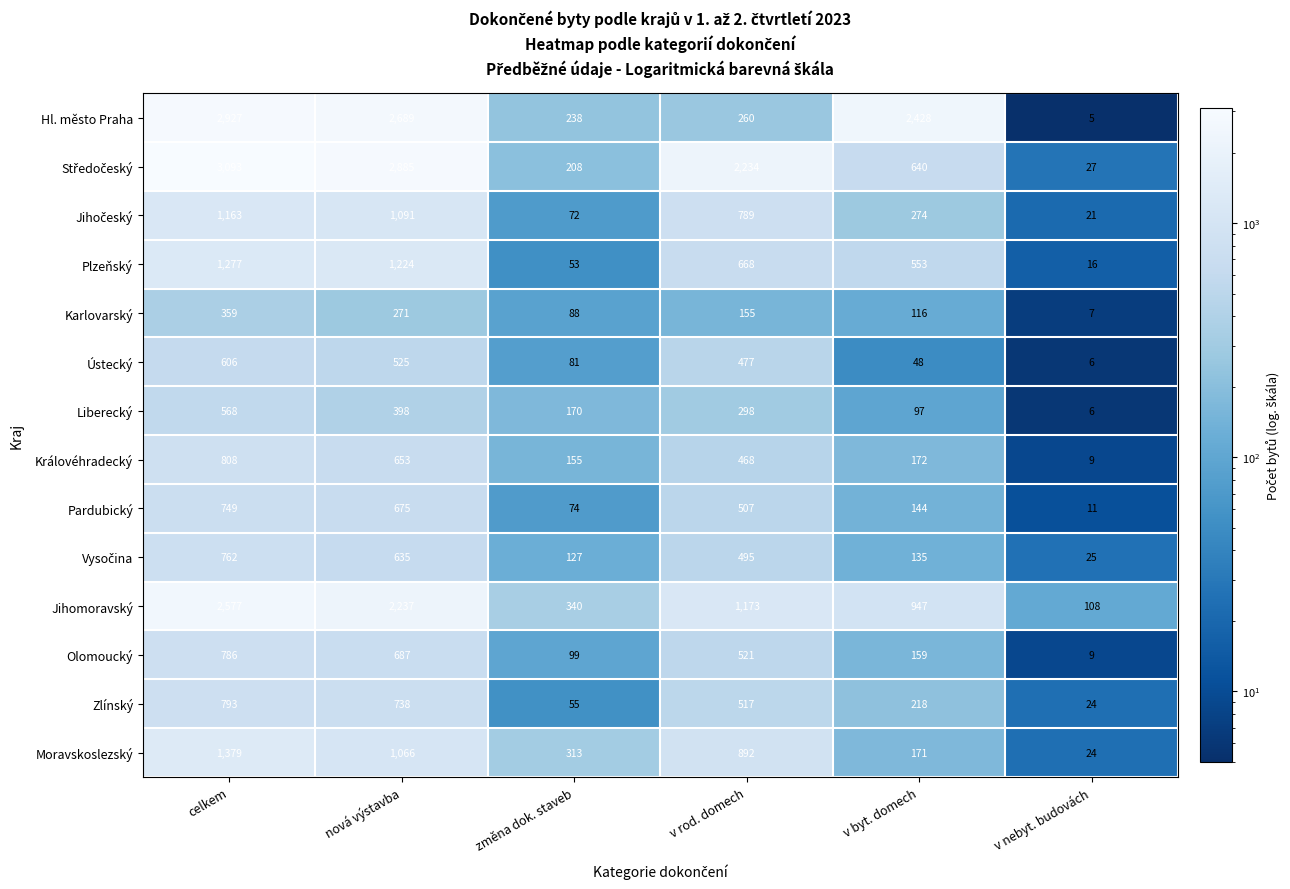

Which label corresponds to the largest value in the chart?

celkem